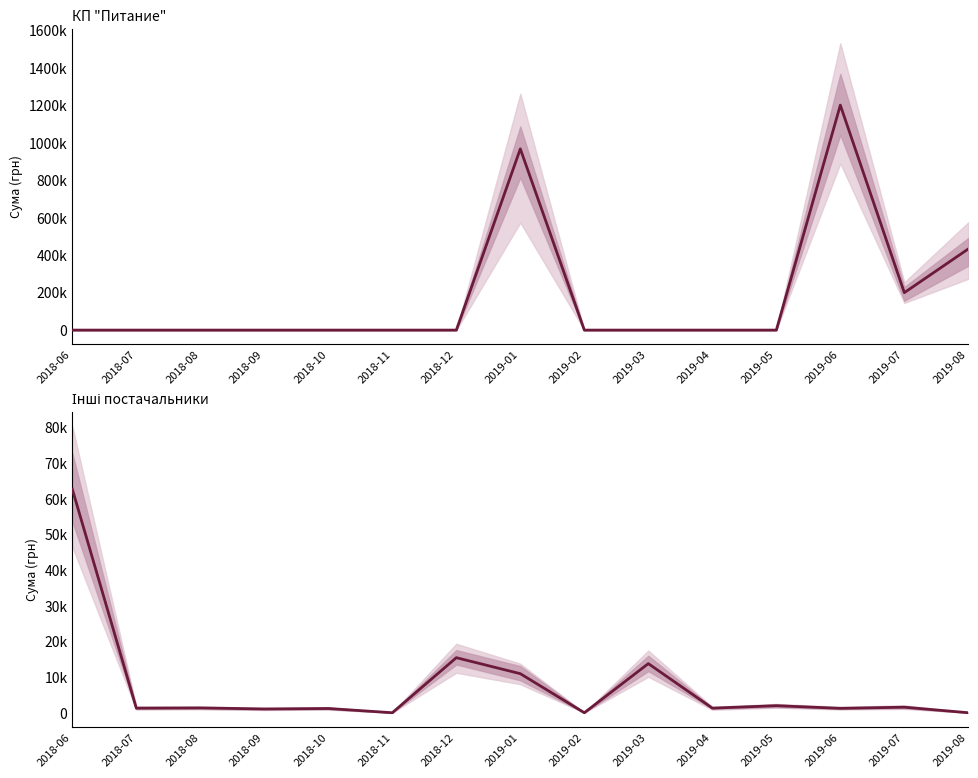

How many times do Інші постачальники and КП "Питание" cross each other?

2